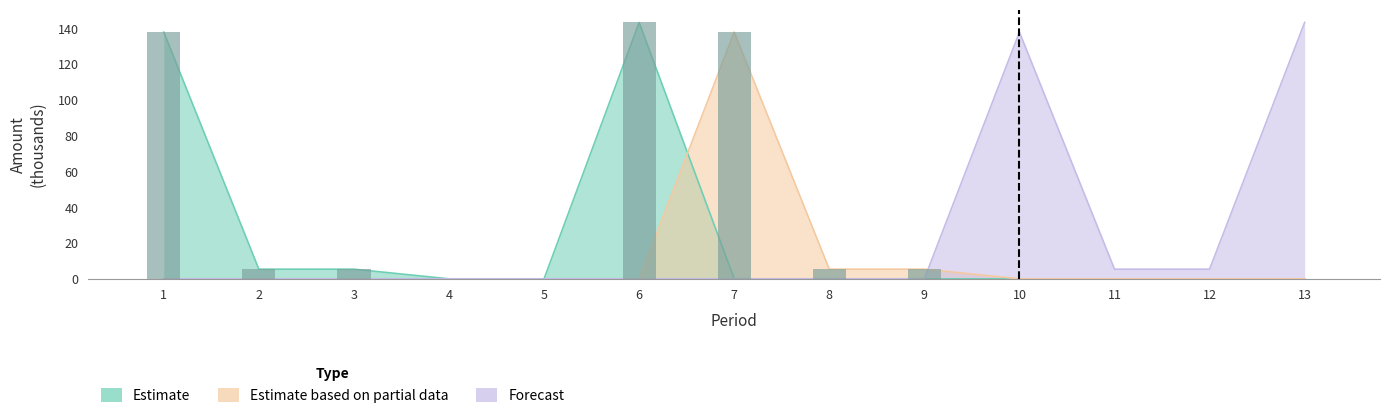

What is the sum of the Forecast values at 6 and 13?

143.3